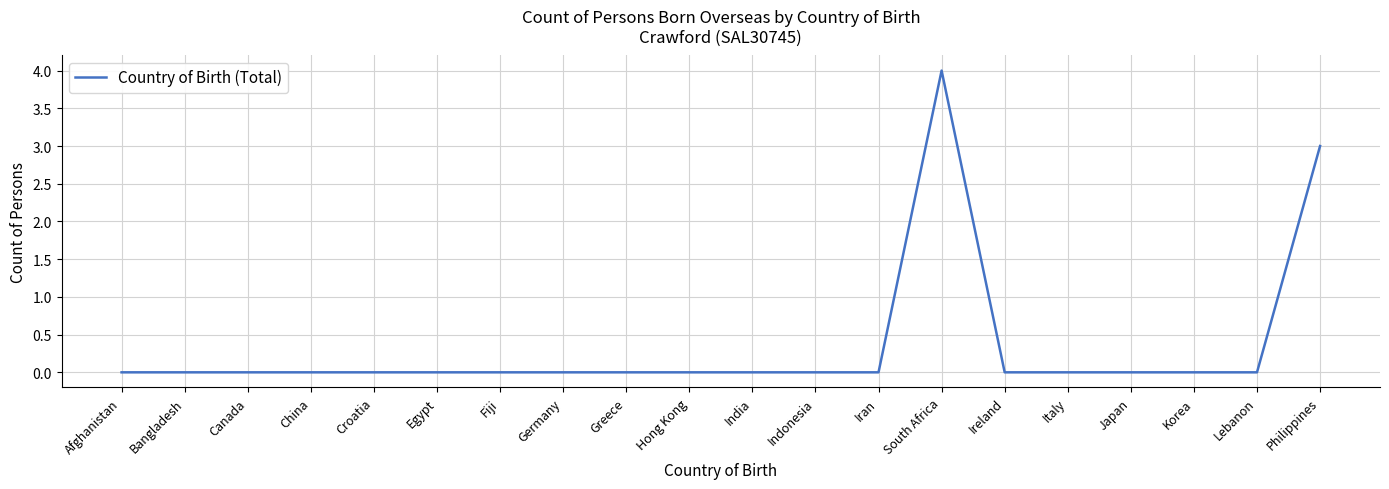

Between Bangladesh and South Africa, which is larger?

South Africa